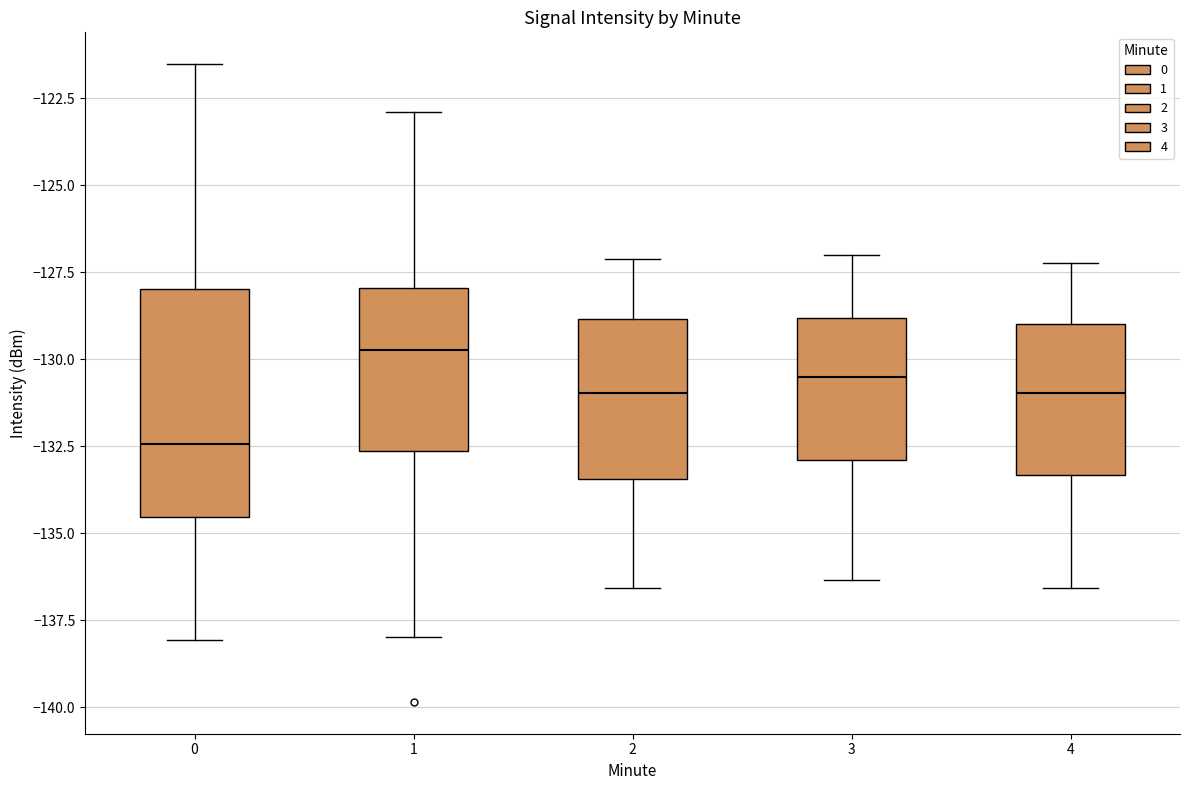

Reading left to right, transcribe this box plot: for each box, give where its median line is, the range the box spans, and where its two whiskers end, as read against the y-axis. The values are not printed on the chart, so give them approximately, as read against the axis.

0: median -132.5, box -134.5 to -128.0, whiskers -138.0 to -121.5
1: median -129.5, box -132.5 to -128.0, whiskers -138.0 to -123.0
2: median -131.0, box -133.5 to -129.0, whiskers -136.5 to -127.0
3: median -130.5, box -133.0 to -129.0, whiskers -136.5 to -127.0
4: median -131.0, box -133.5 to -129.0, whiskers -136.5 to -127.0